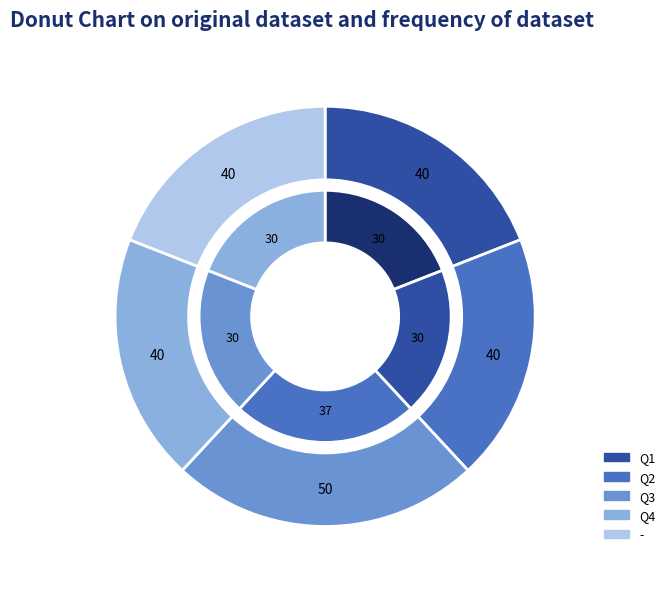

Do Q2 and Q1 together represent more than half of the pie?

No